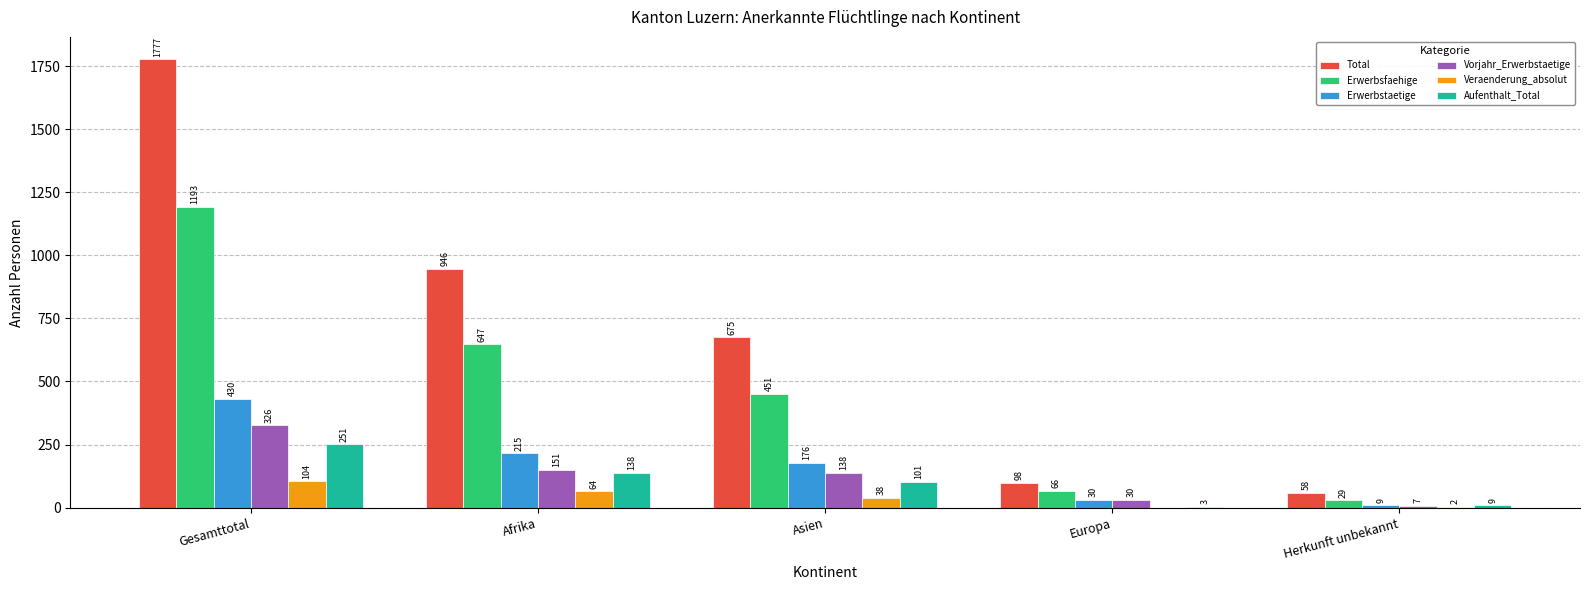

Is the value of Aufenthalt_Total at Gesamttotal greater than the value of Erwerbsfaehige at Herkunft unbekannt?

Yes